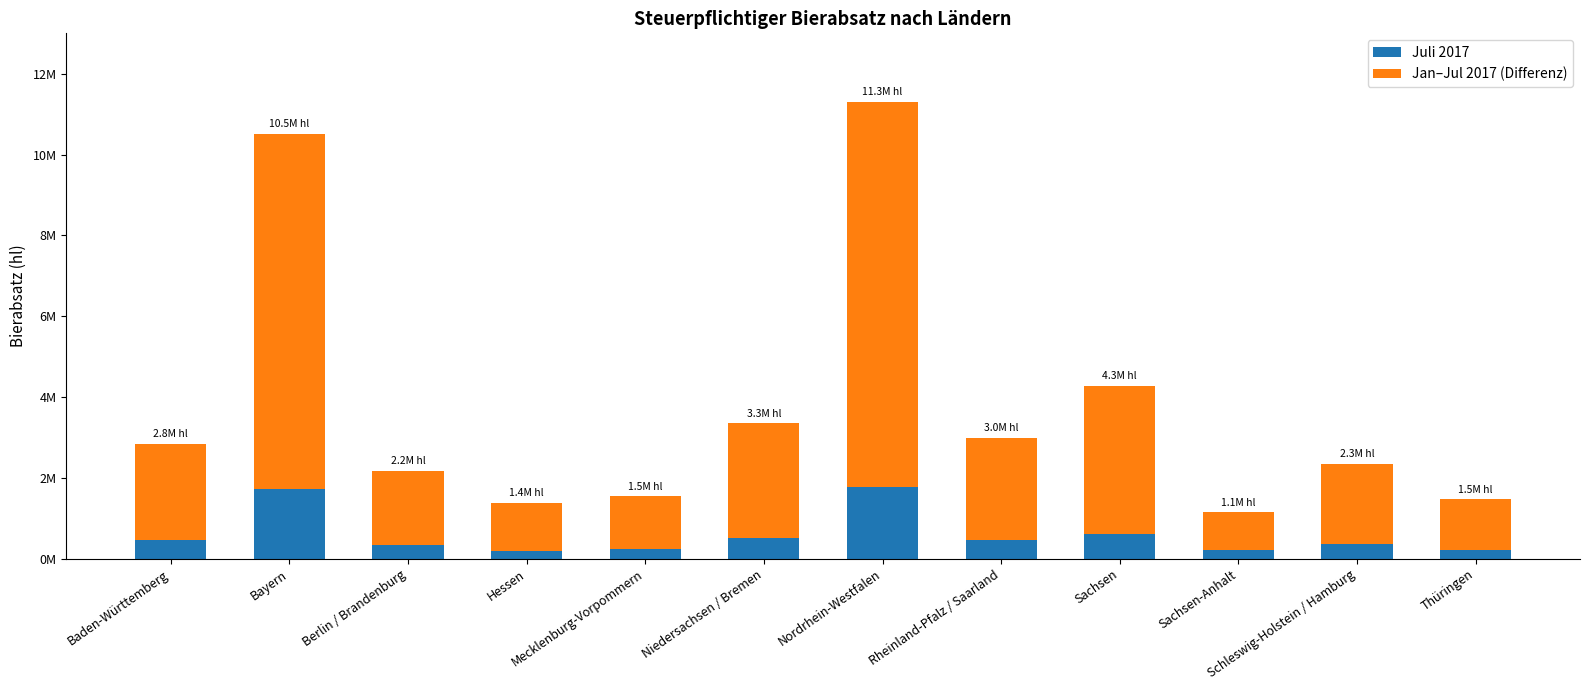

Between Mecklenburg-Vorpommern and Hessen, which is larger?

Mecklenburg-Vorpommern